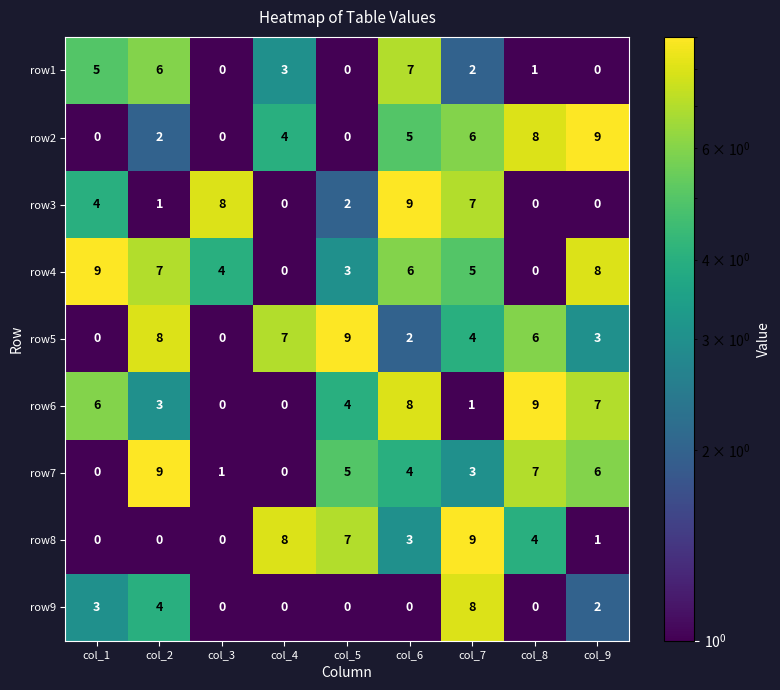

At how many categories does at least one series exceed 2?

9